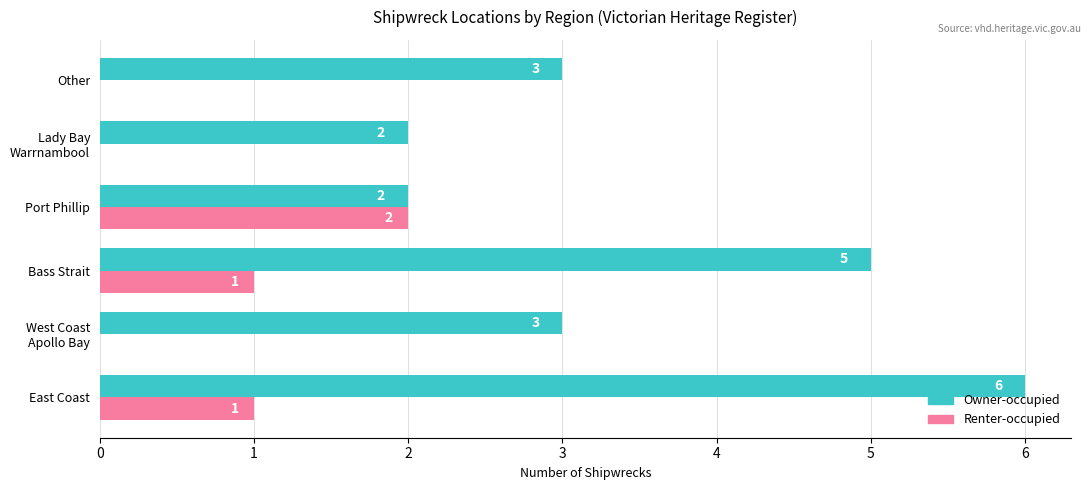

The value of Owner-occupied at Other is 2. True or false?

False